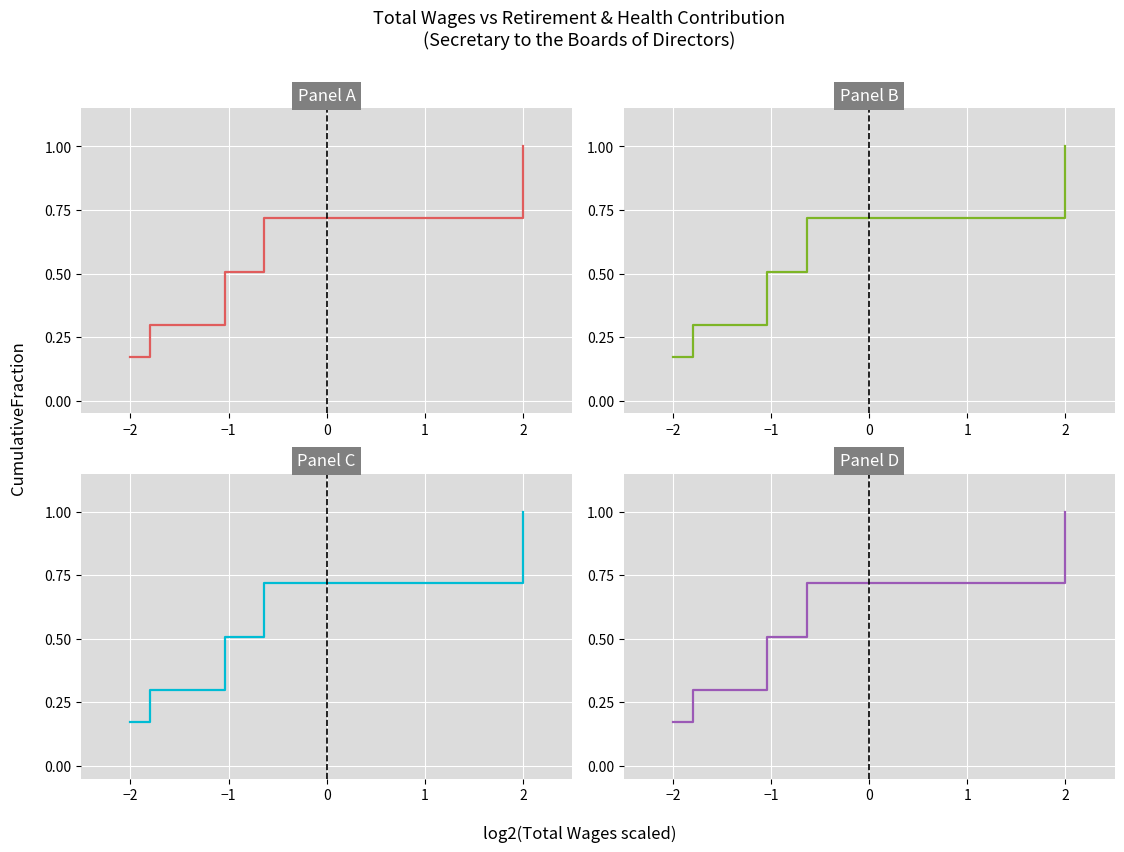

Which category has the highest value across all series?

2